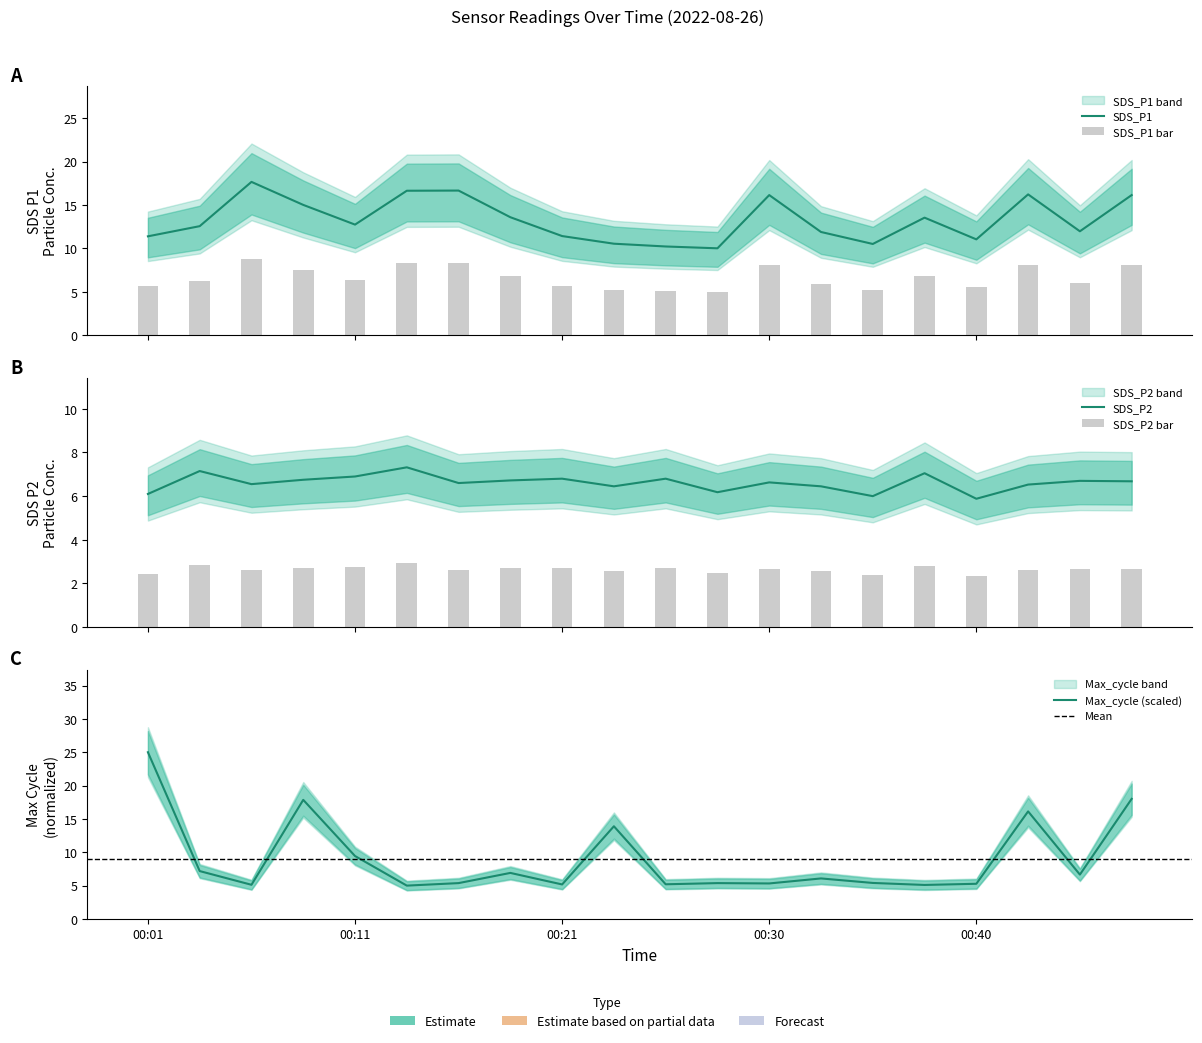

At which category is the sum across all series the highest?

00:01